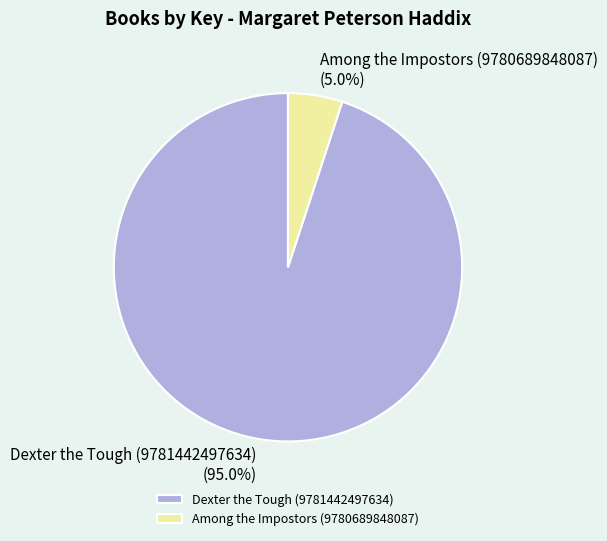

Which slice is the smallest?

Among the Impostors (9780689848087)